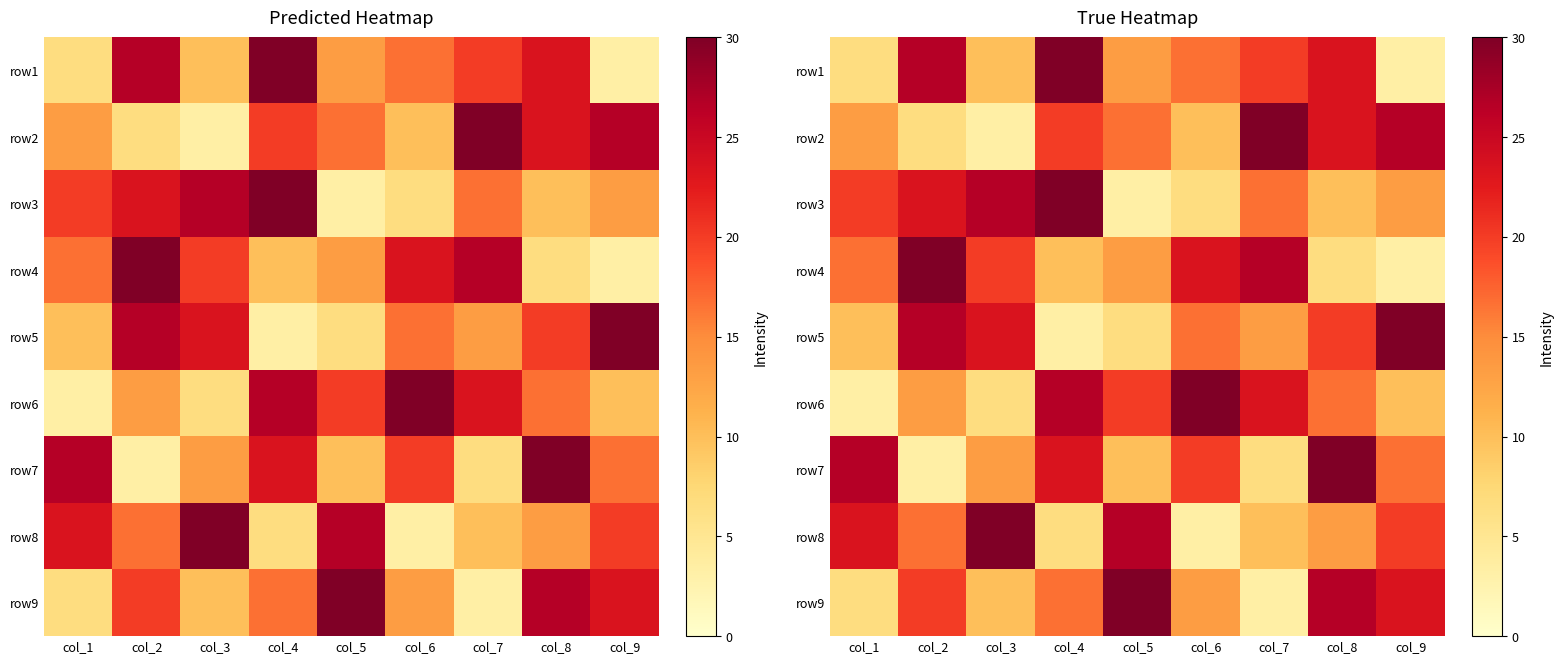

True or false: row5 has a value of 23.3 at col_3.

True